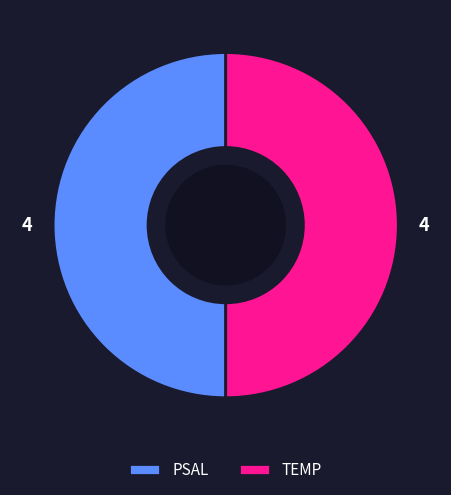

Count the number of slices in the pie.

2